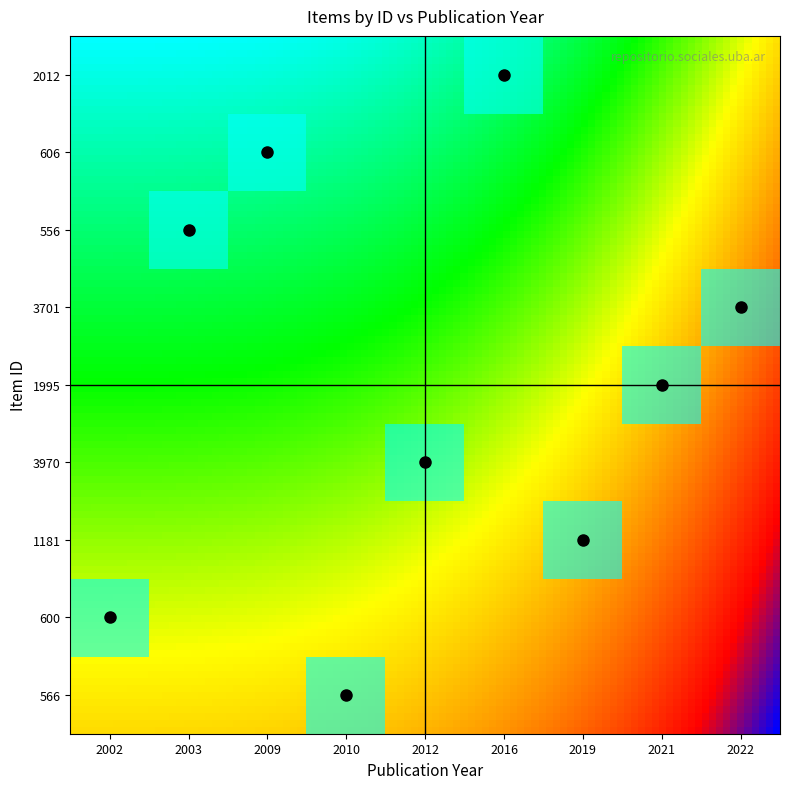

The value of 1181 at 2009 is 0. True or false?

False